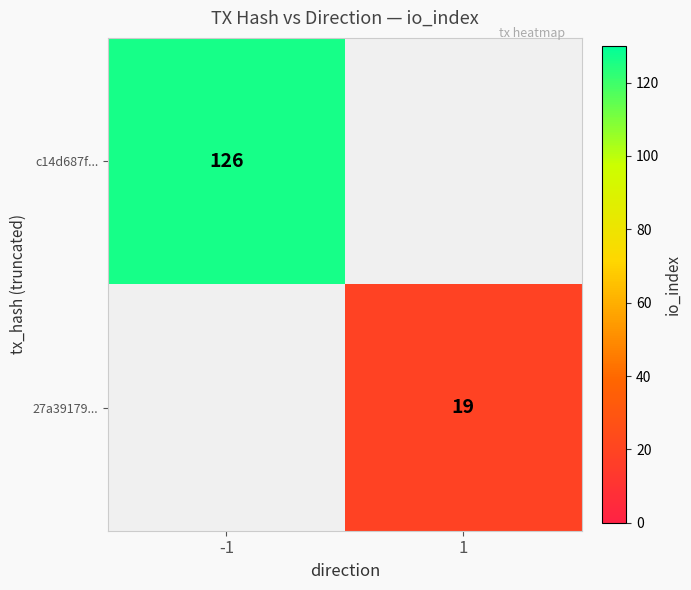

The value of 27a39179... at 1 is 27.7. True or false?

False